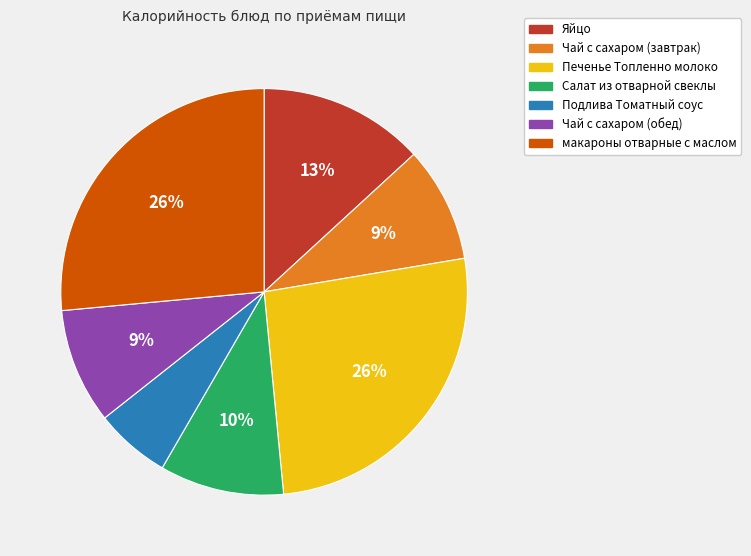

Which has a higher value, Салат из отварной свеклы or Яйцо?

Яйцо